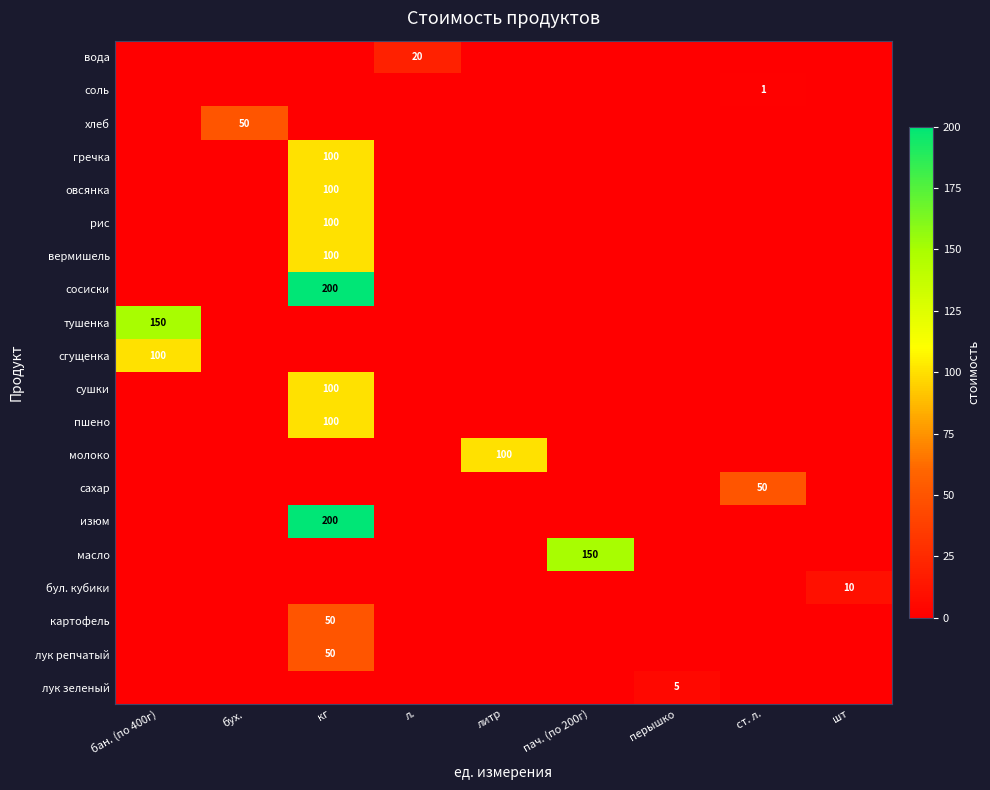

The value of картофель at кг is 50. True or false?

True